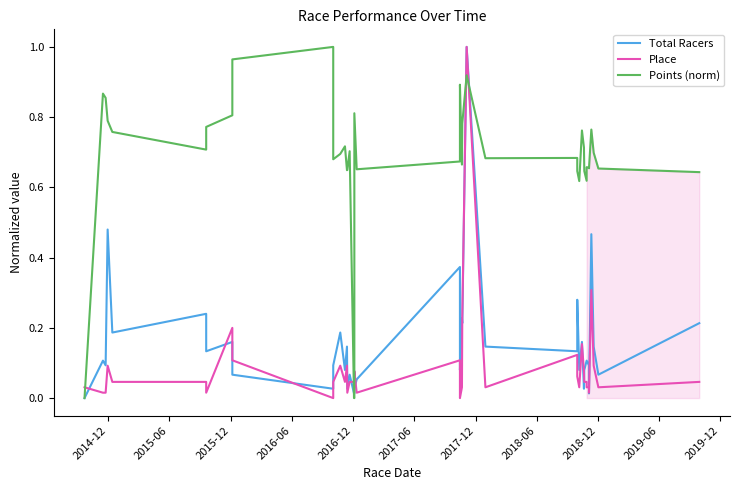

Does the chart have visible grid lines?

No